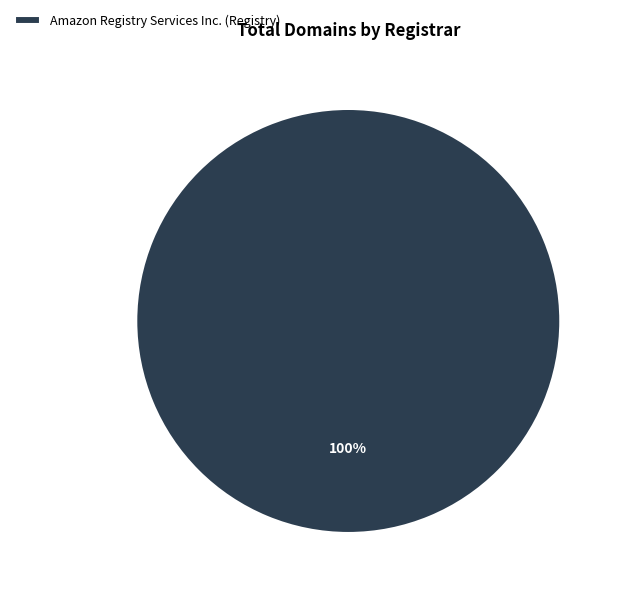

Rank the categories by value from lowest to highest.

Amazon Registry Services Inc. (Registry)